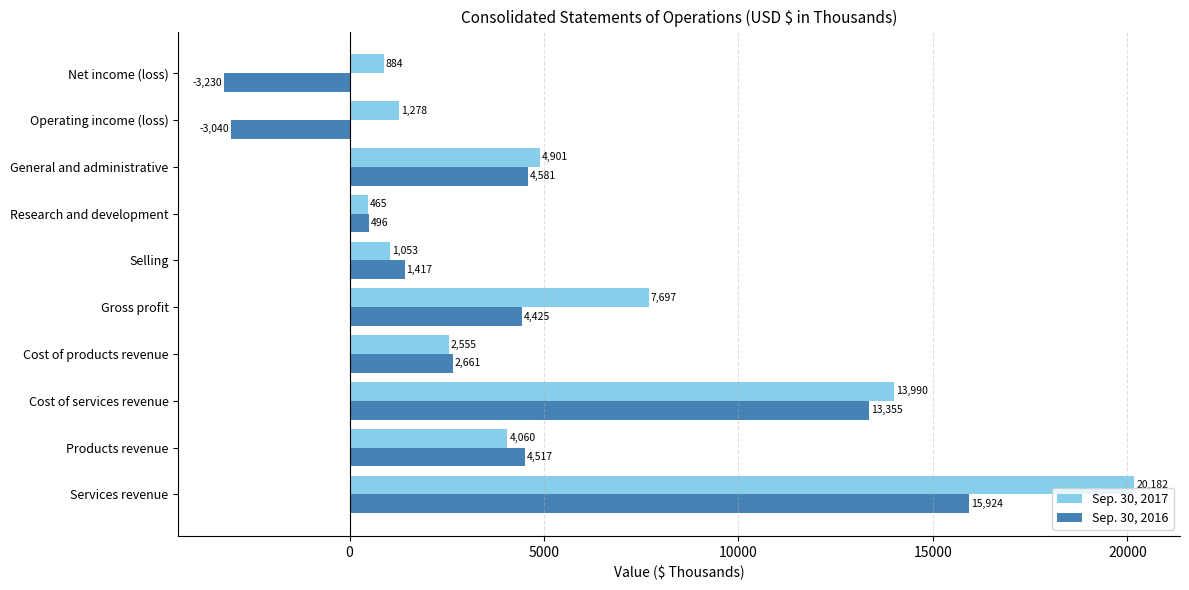

How many distinct data groups are displayed?

2